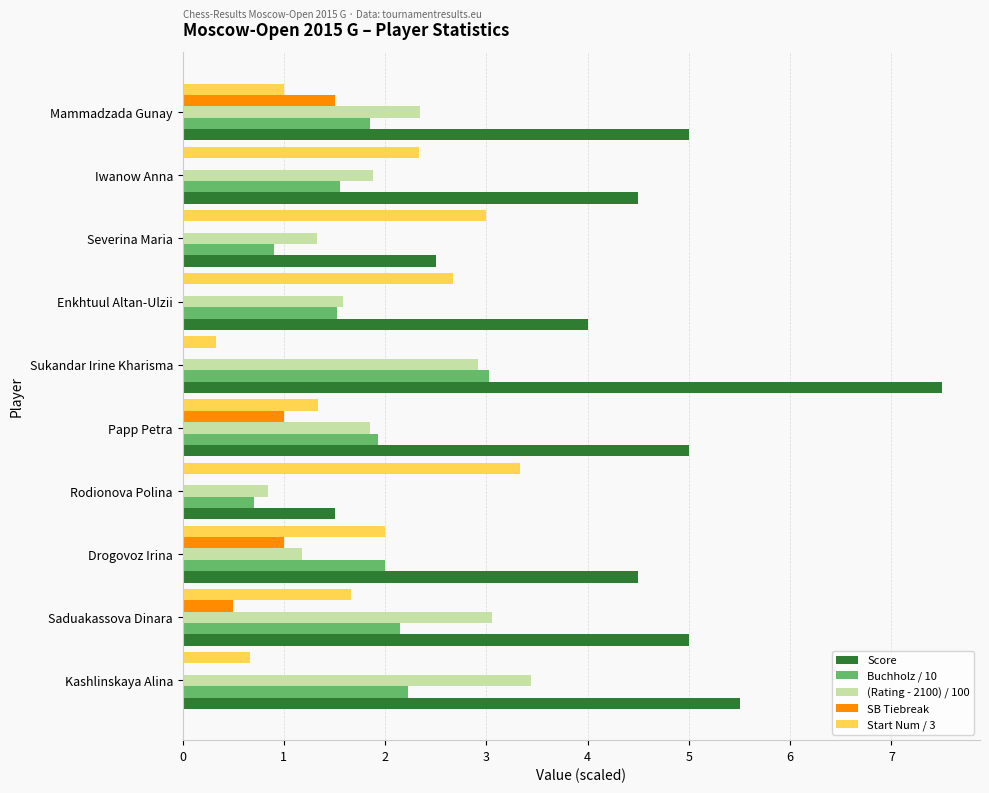

What is the sum of the Buchholz / 10 values at Sukandar Irine Kharisma and Drogovoz Irina?

5.0